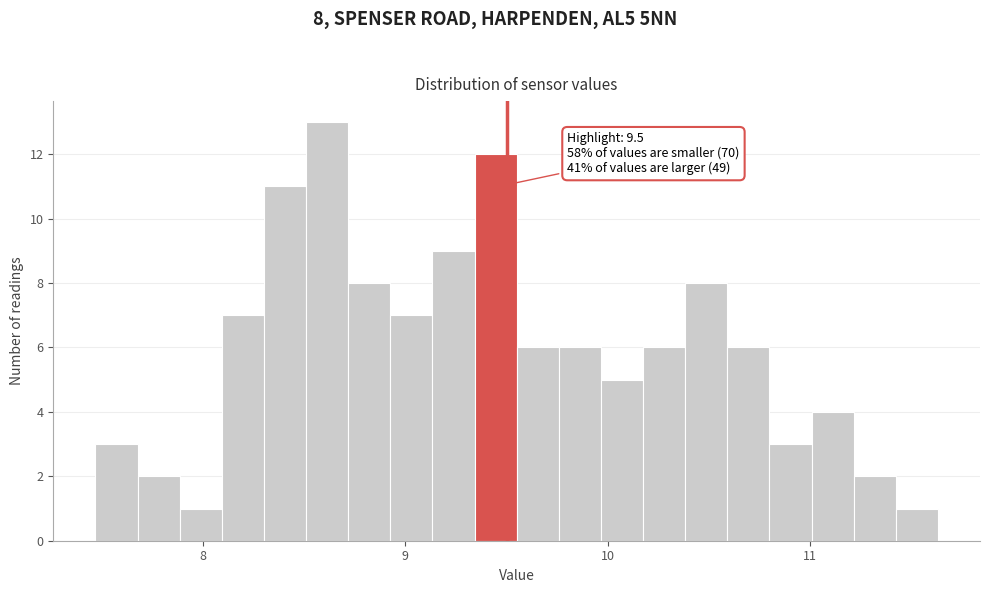

Read against the x-axis, roughly where is the centre of the tallest bar?

8.6